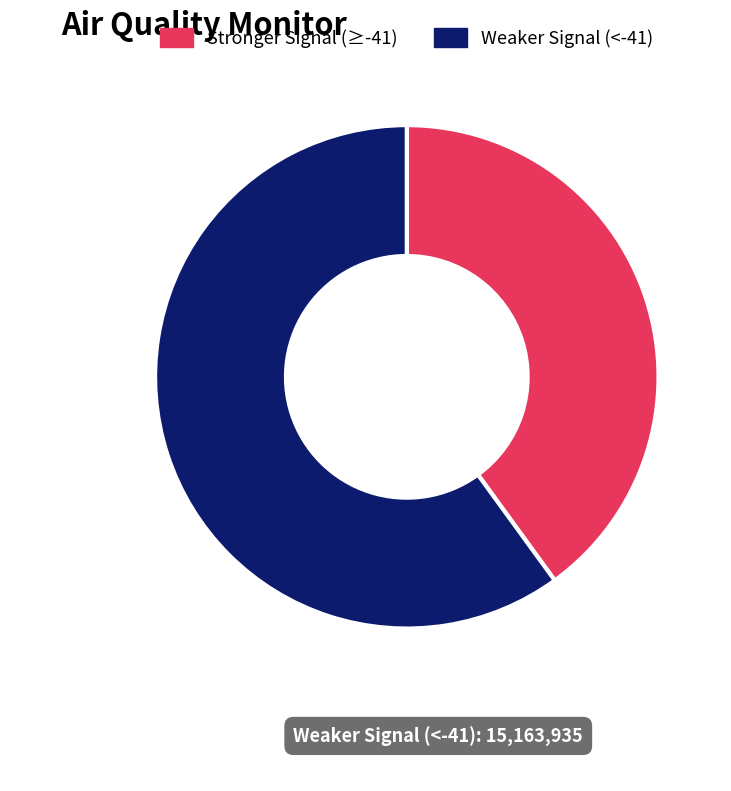

How many slices are in this pie chart?

2